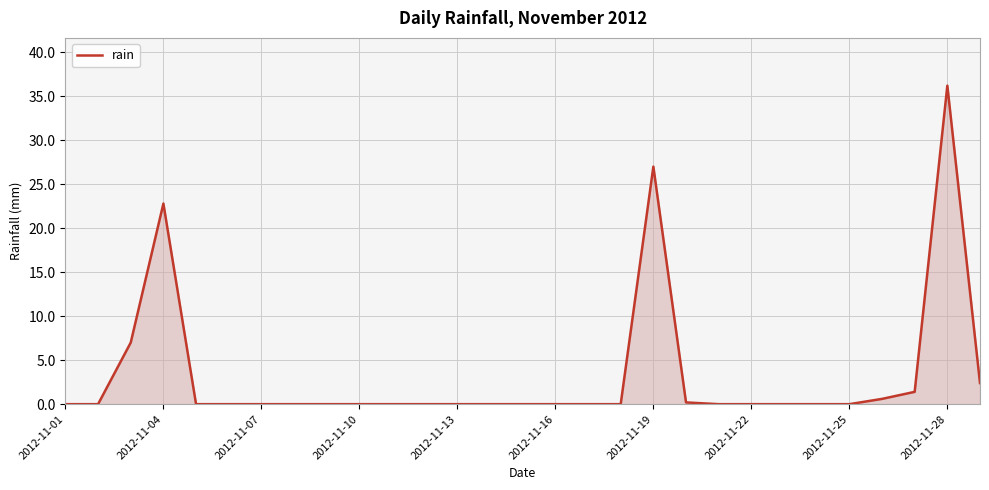

What is the greatest value displayed?

36.2